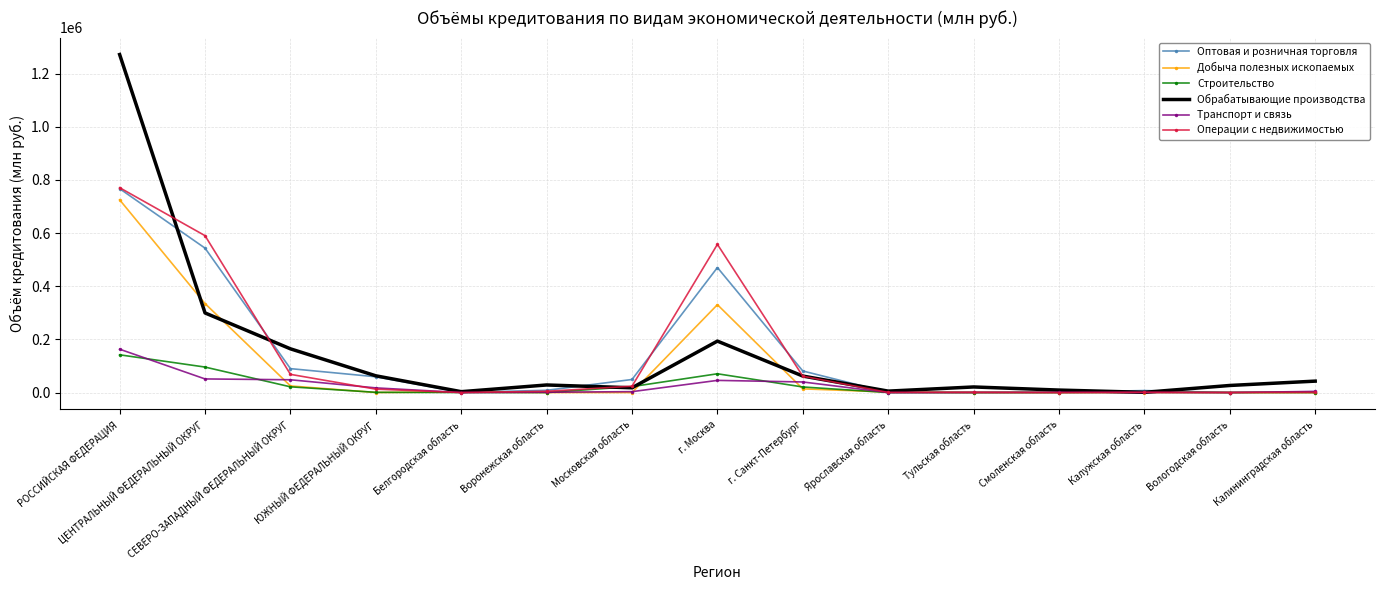

Which series has the widest spread of values?

Обрабатывающие производства